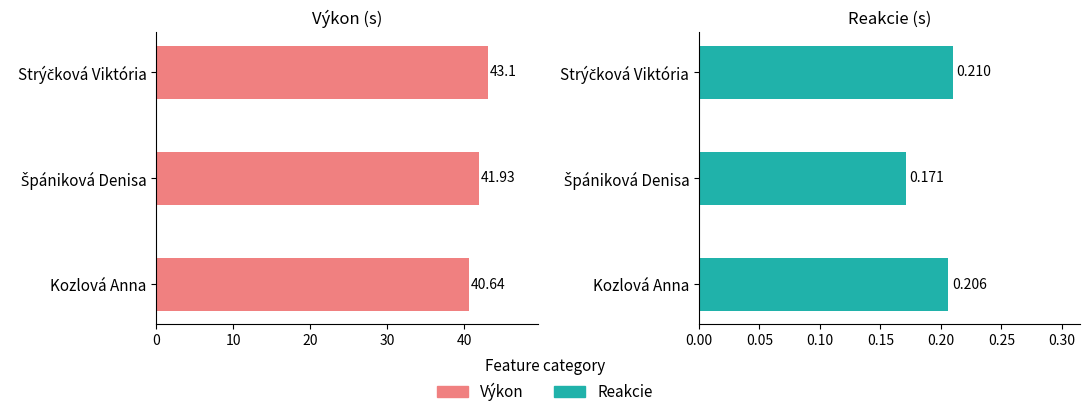

Reading left to right, extract all data points from this chart.

Výkon: 40.6	41.9	43.1
Reakcie: 0.2	0.2	0.2